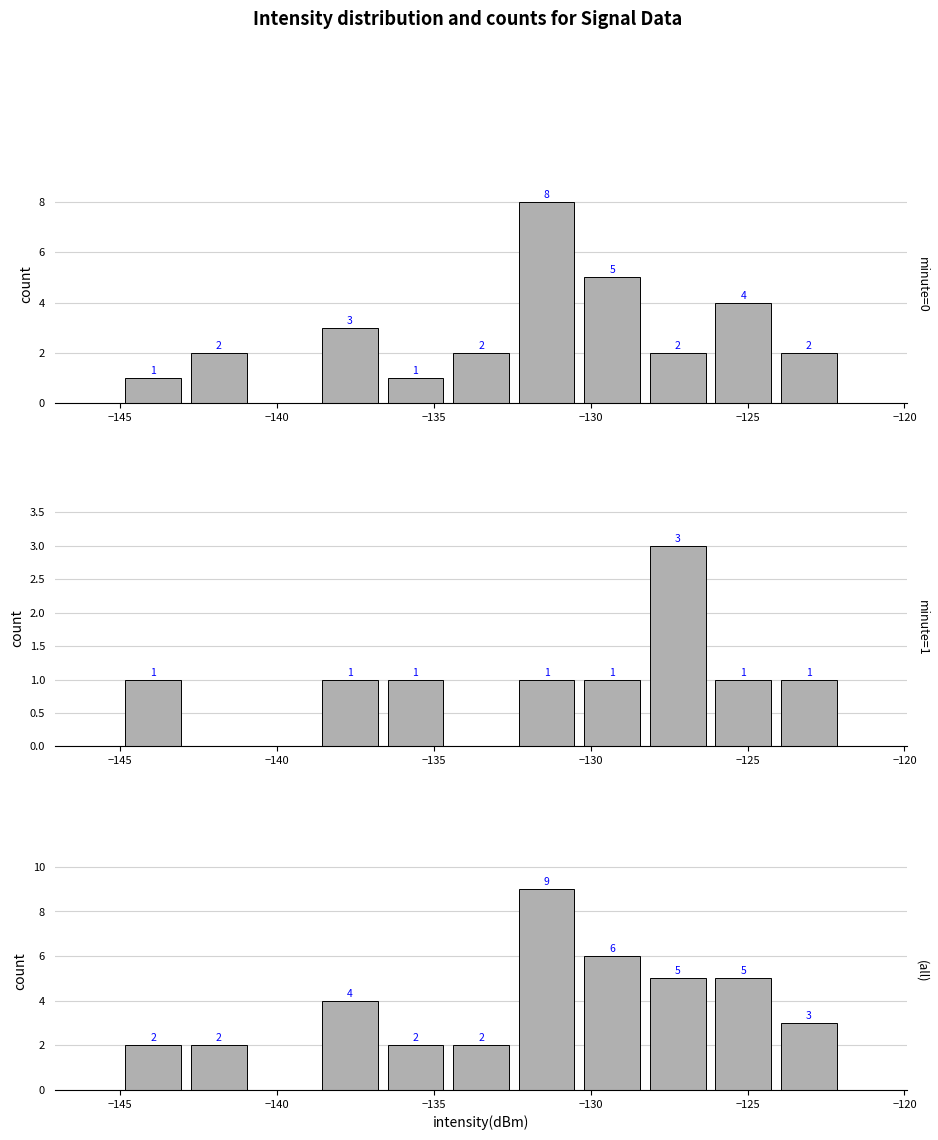

Count the (all) values in the range 2 to 5.

8